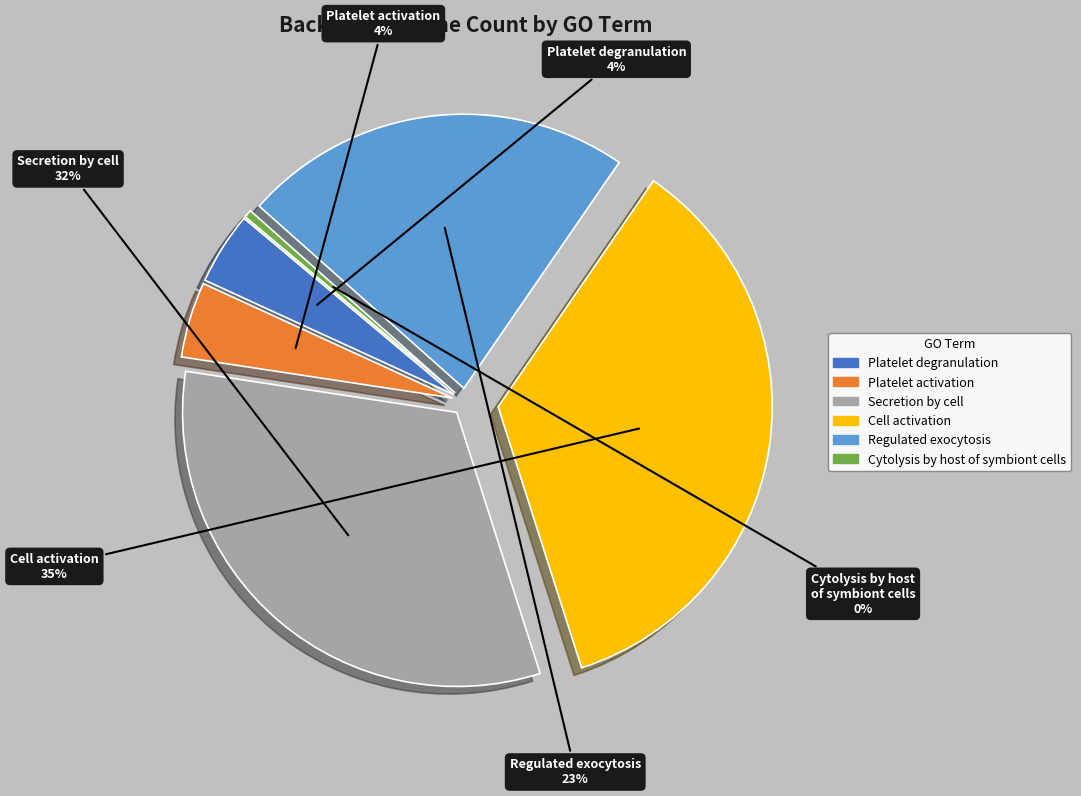

How many segments does this pie chart have?

6